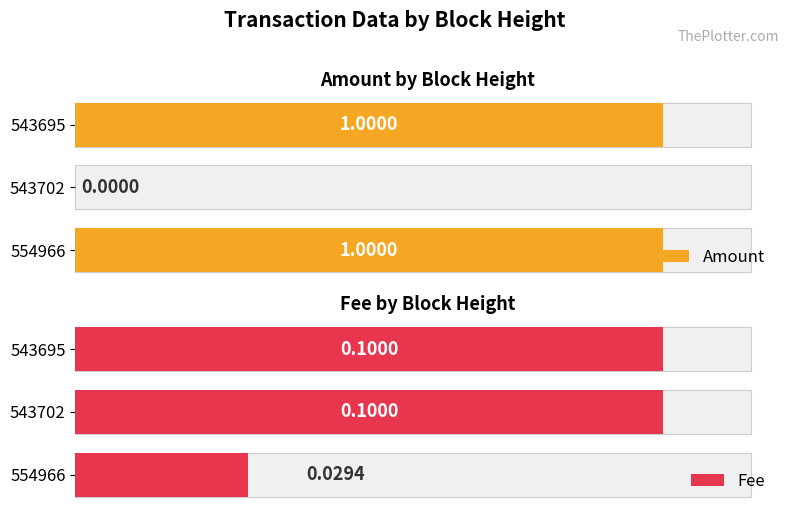

Are the bars horizontal?

Yes